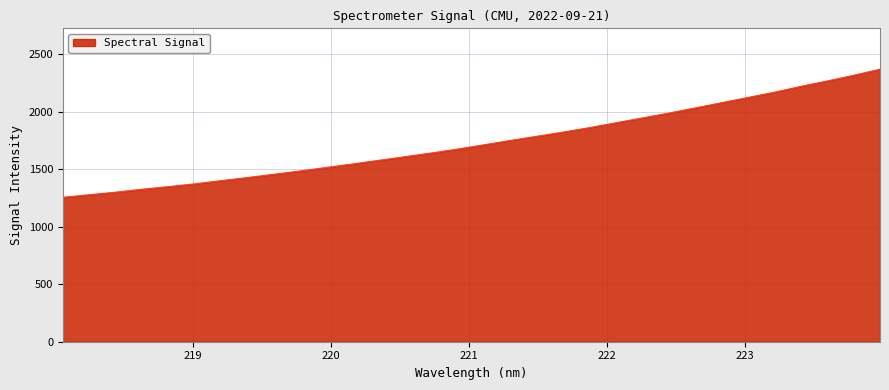

What is the greatest value displayed?

2368.2